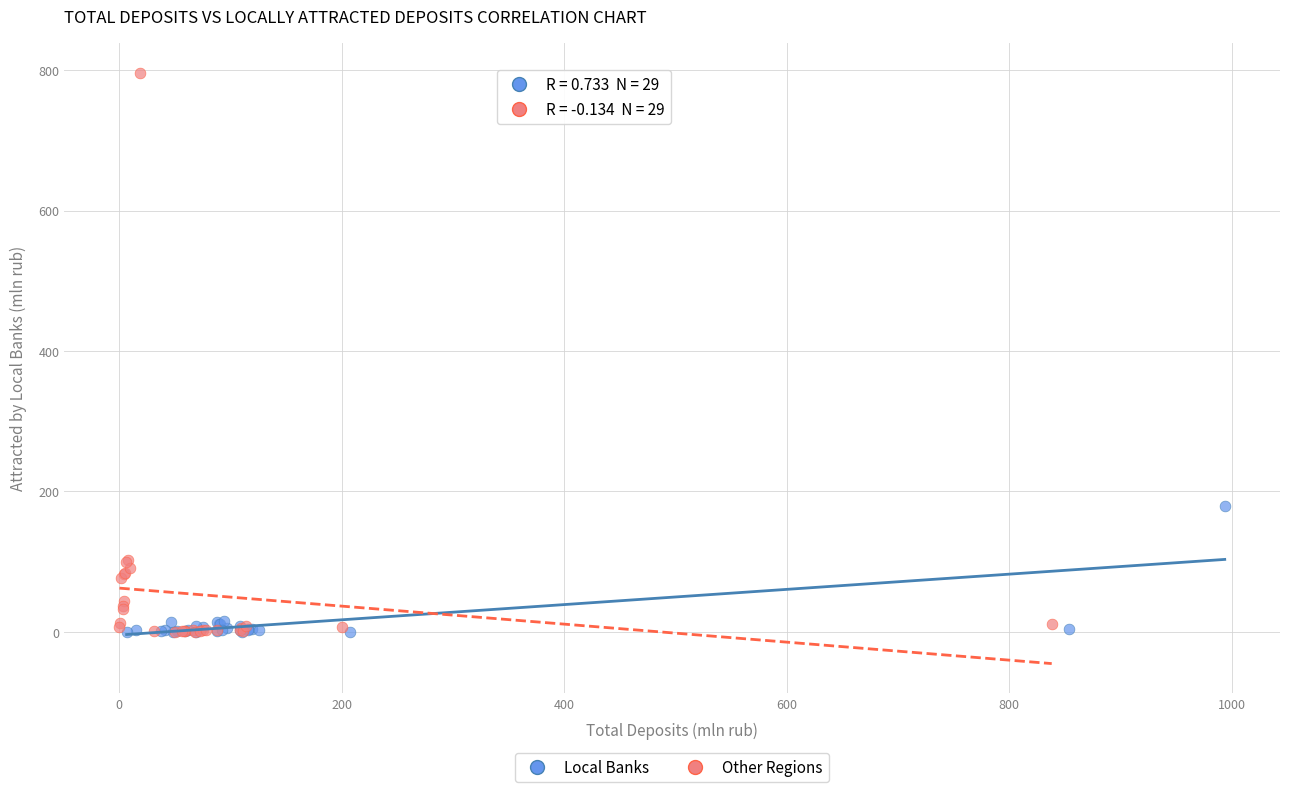

Which series reaches the maximum Y coordinate?

Other Regions